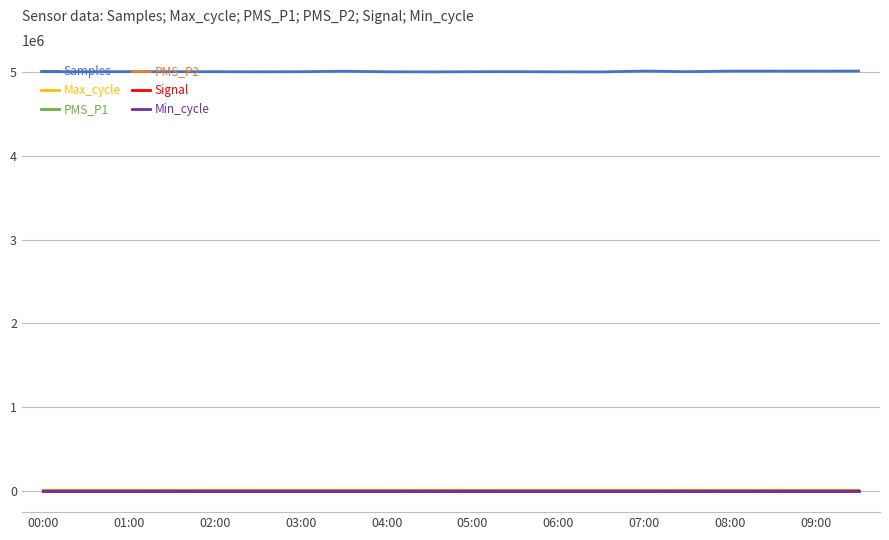

True or false: Samples and PMS_P1 intersect in this chart.

False